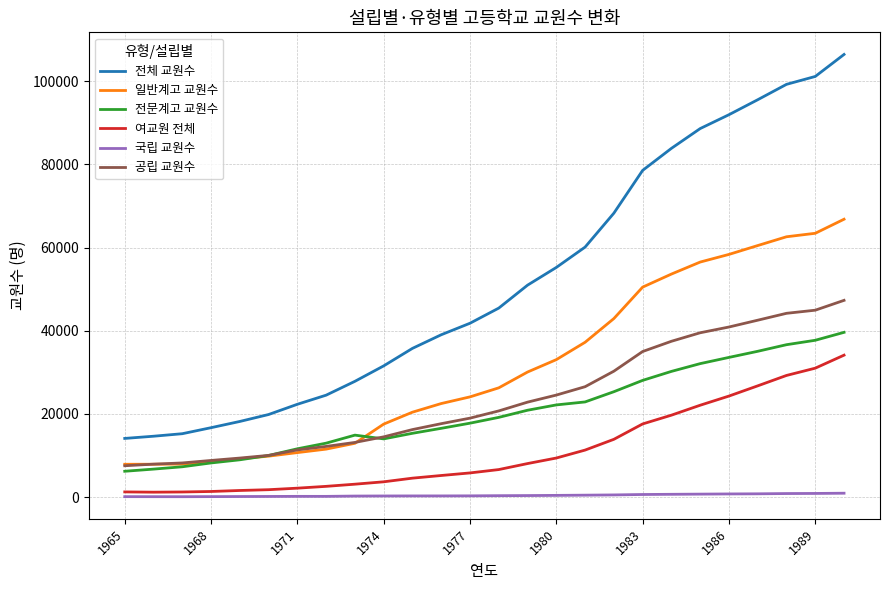

What is the difference between the second highest and minimum values in the 국립 교원수 series?

784